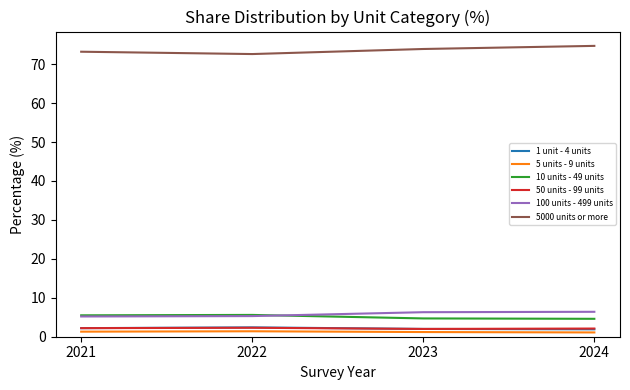

True or false: 100 units - 499 units has a value of 2.2 at 2023.

False